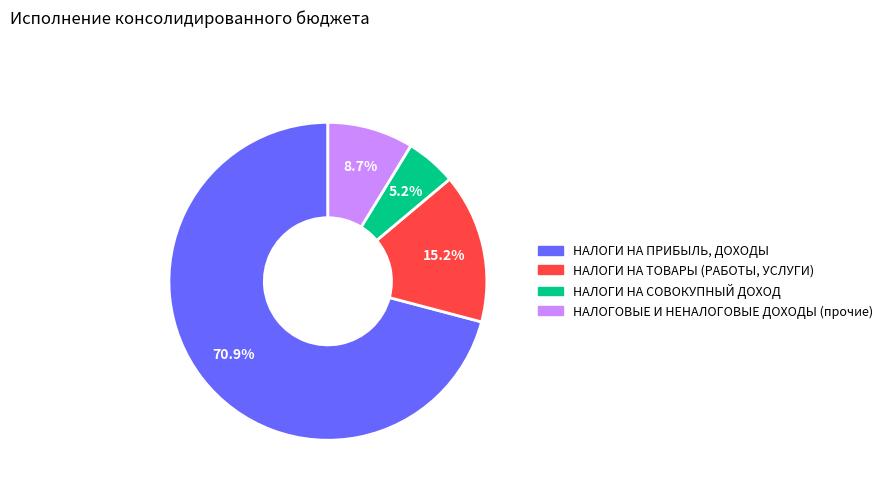

To the nearest percent, what is the average slice percentage?

25%